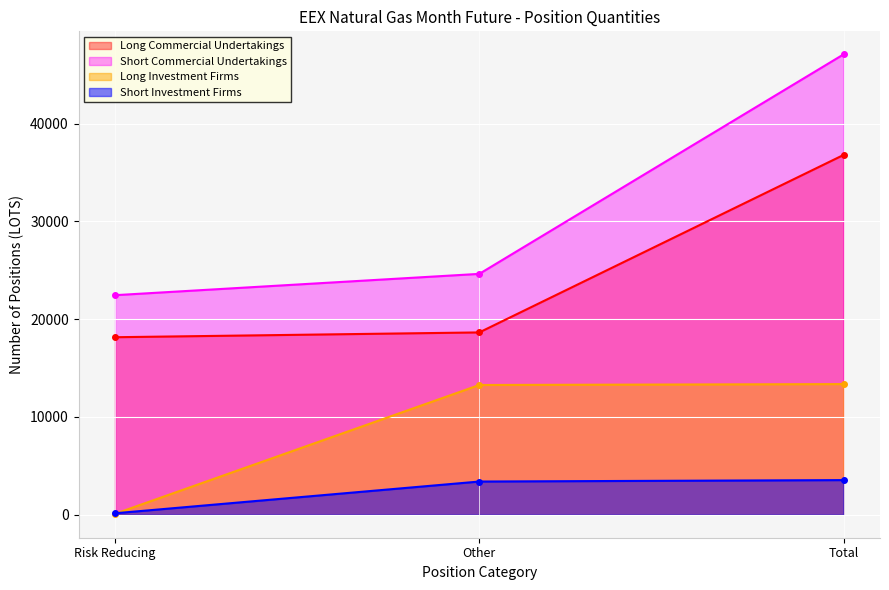

At which label does Long Commercial Undertakings reach its peak?

Total